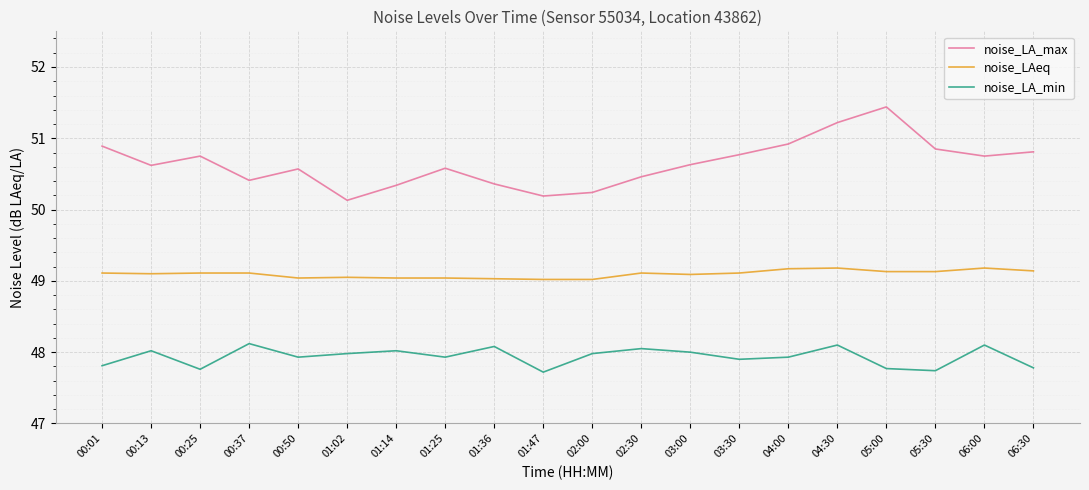

At how many categories does at least one series exceed 50?

20